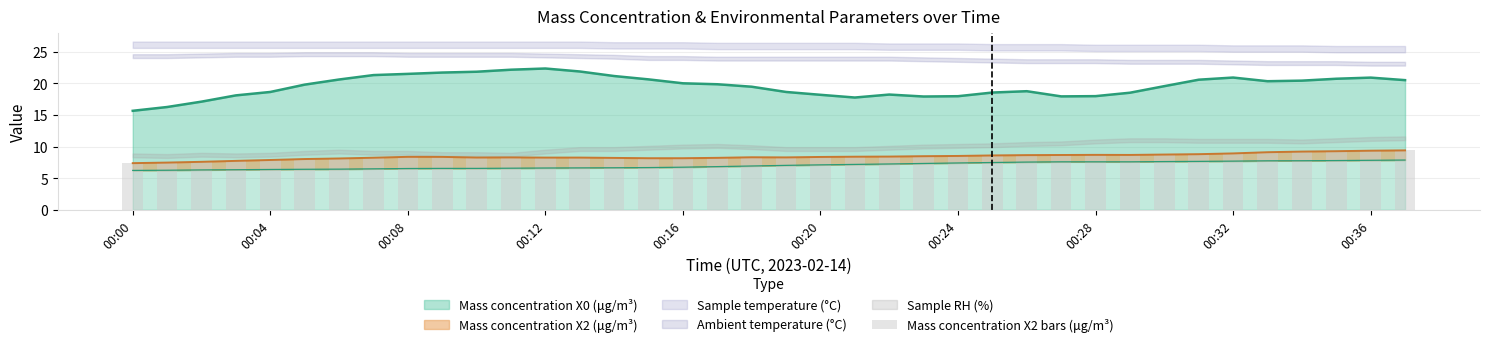

What is the ratio of the value at 00:32 to the value at 30?

1.0